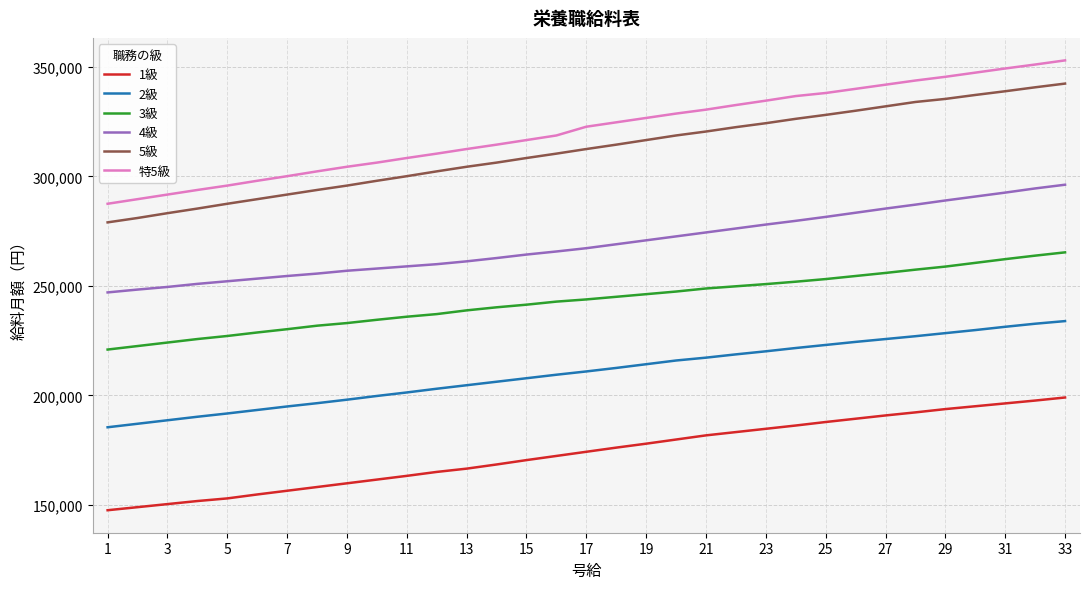

Which series has the widest spread of values?

特5級